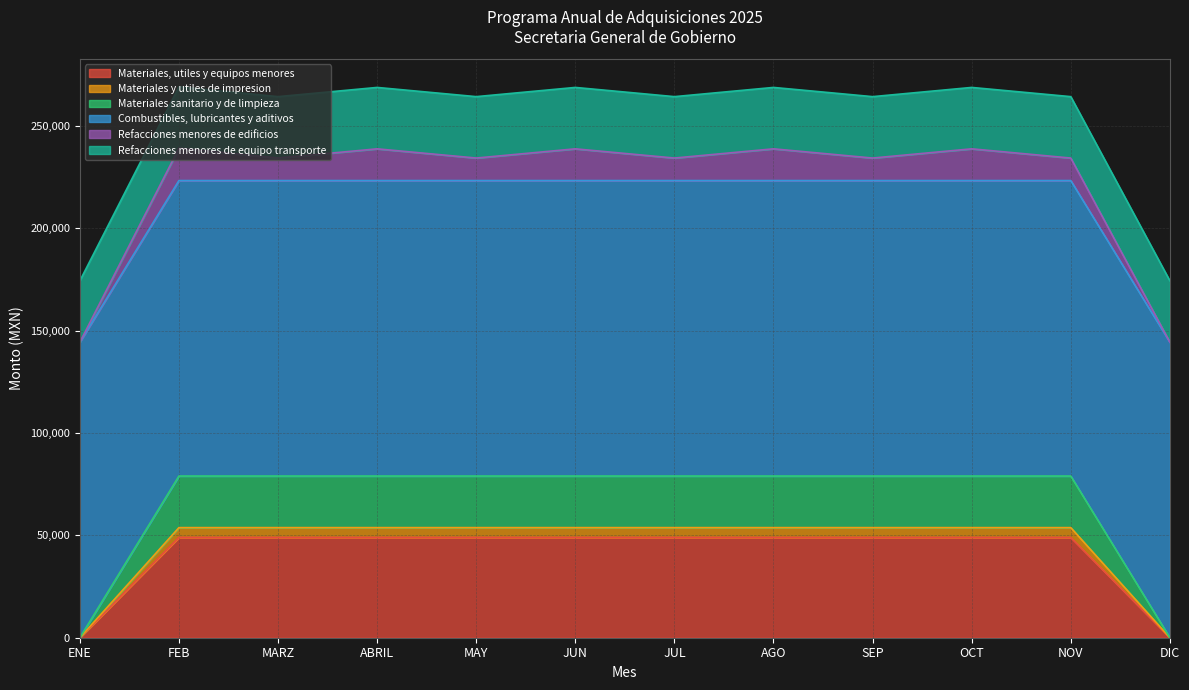

What is the total value across all series at ENE?

174380